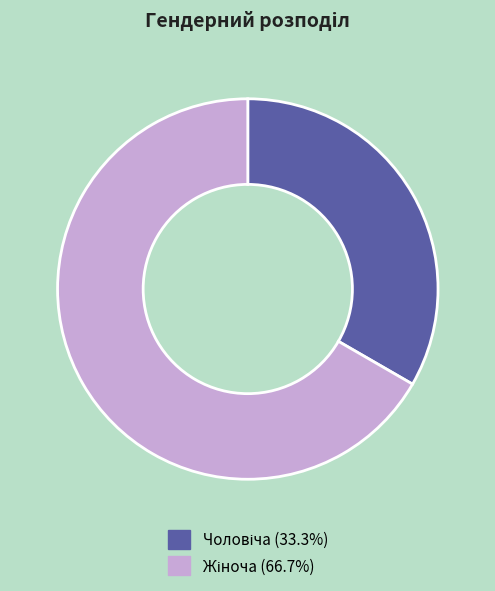

Is there any slice that represents more than half of the pie?

Yes